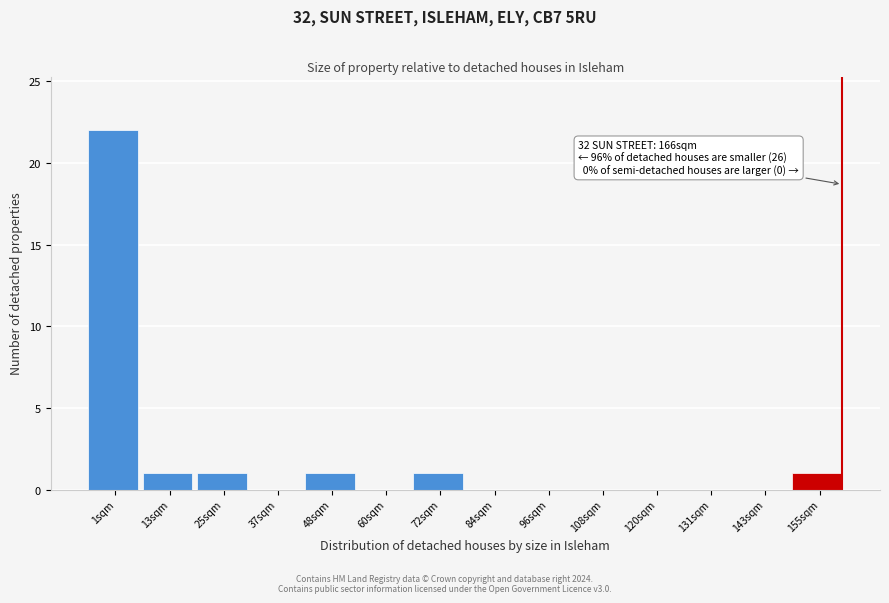

Reading left to right, list all the values displayed in this chart.

1sqm=22	13sqm=1	25sqm=1	37sqm=0	48sqm=1	60sqm=0	72sqm=1	84sqm=0	96sqm=0	108sqm=0	120sqm=0	131sqm=0	143sqm=0	155sqm=1